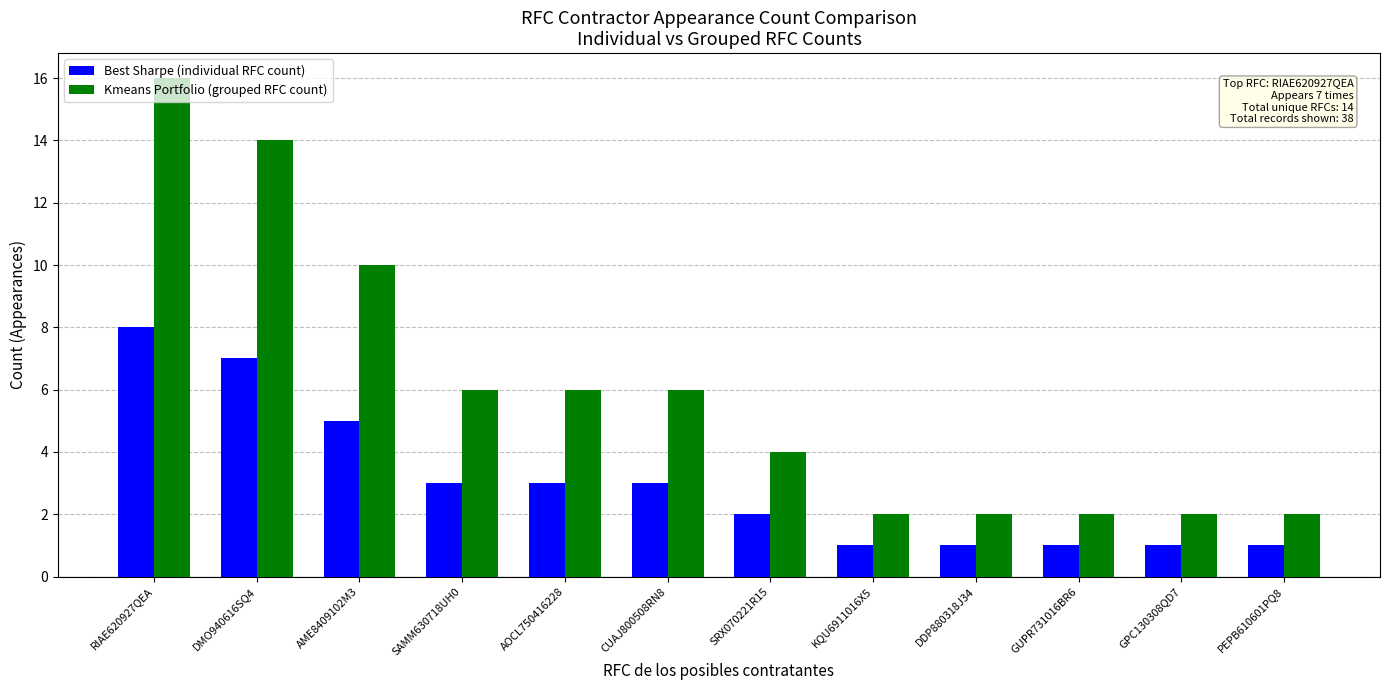

What is the average value of the Kmeans Portfolio (grouped RFC count) series?

6